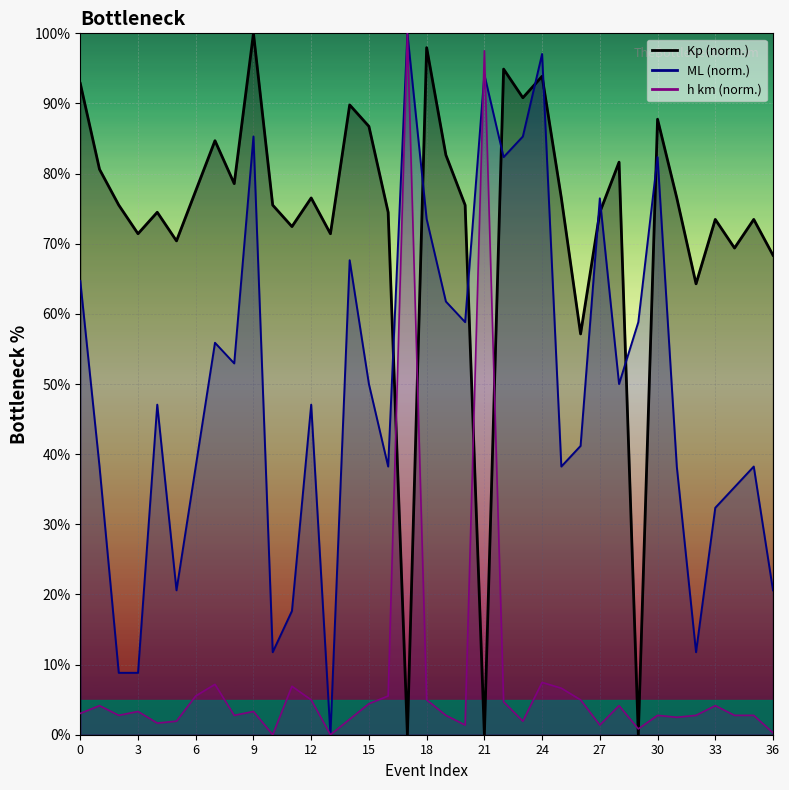

What is the value of the ML point at the 5th from the left?

47.1